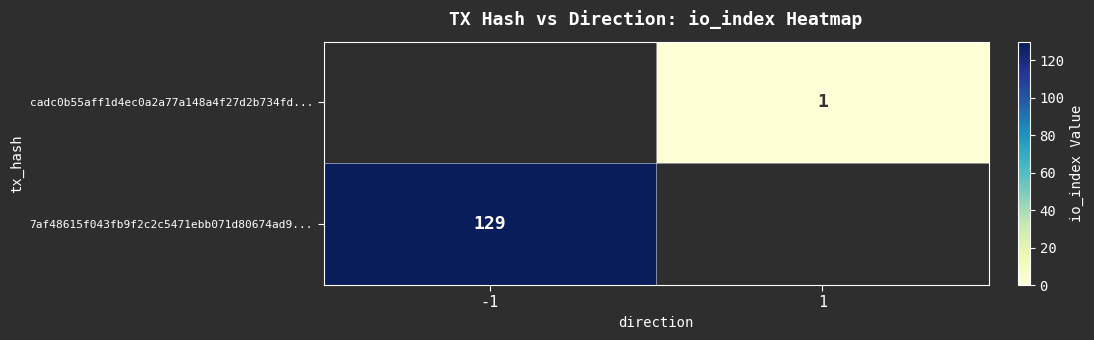

The cadc0b55aff1d4ec0a2a77a148a4f27d2b734fd... series shows 1 at 1. True or false?

True